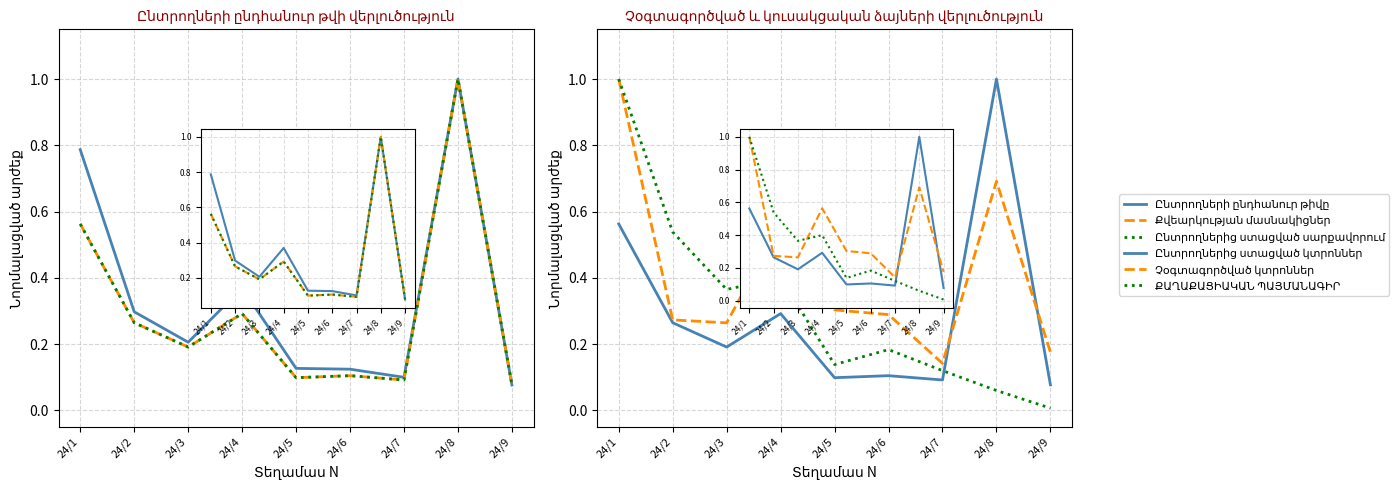

The Ընտրողների ընդհանուր թիվը series shows 0.2 at 24/6. True or false?

False